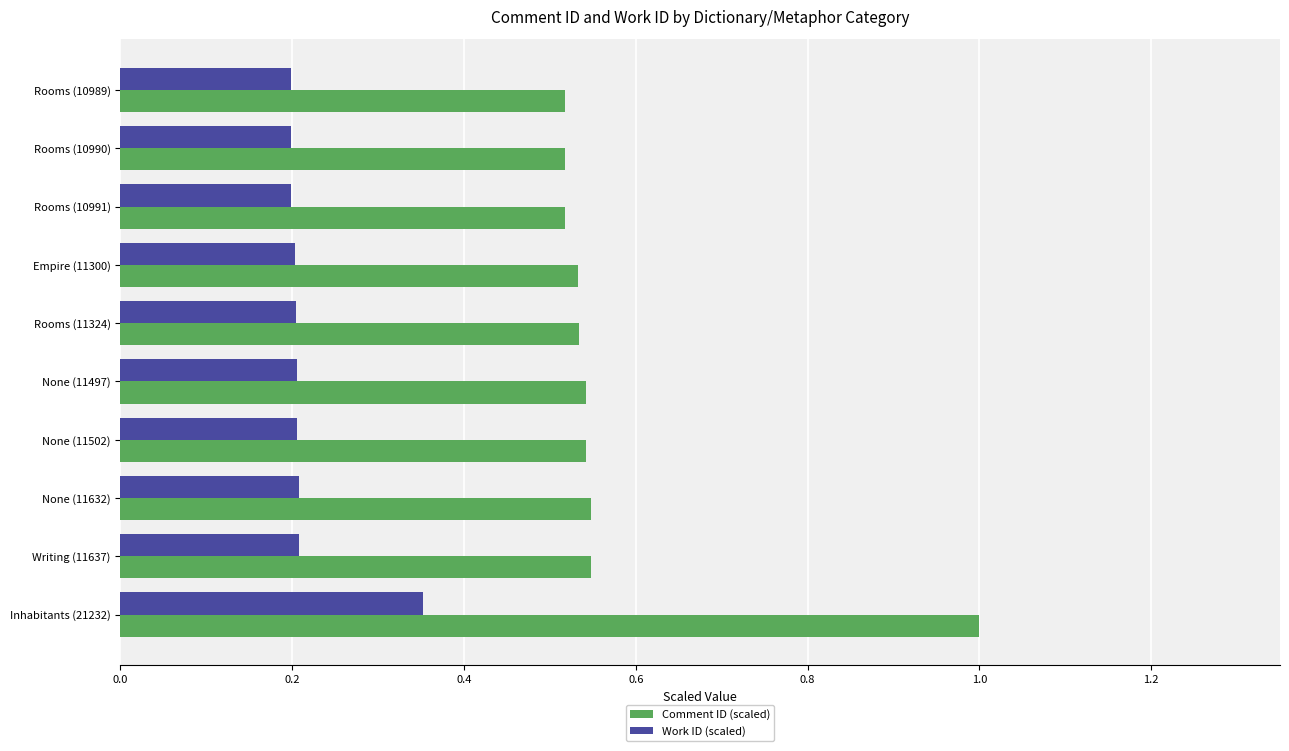

What is the average value of the Comment ID (scaled) series?

0.6